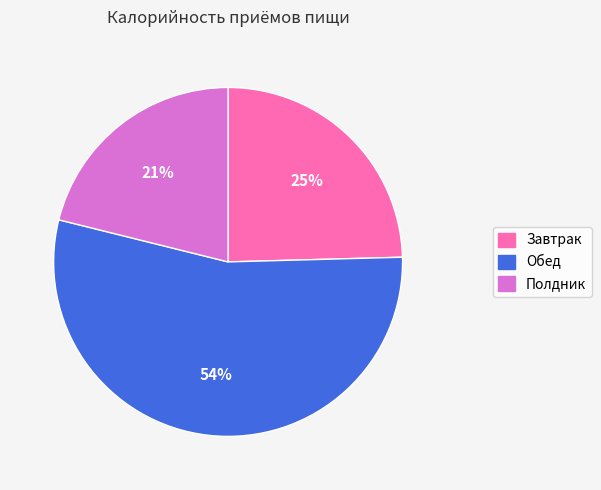

True or false: Полдник accounts for 7% of the total.

False